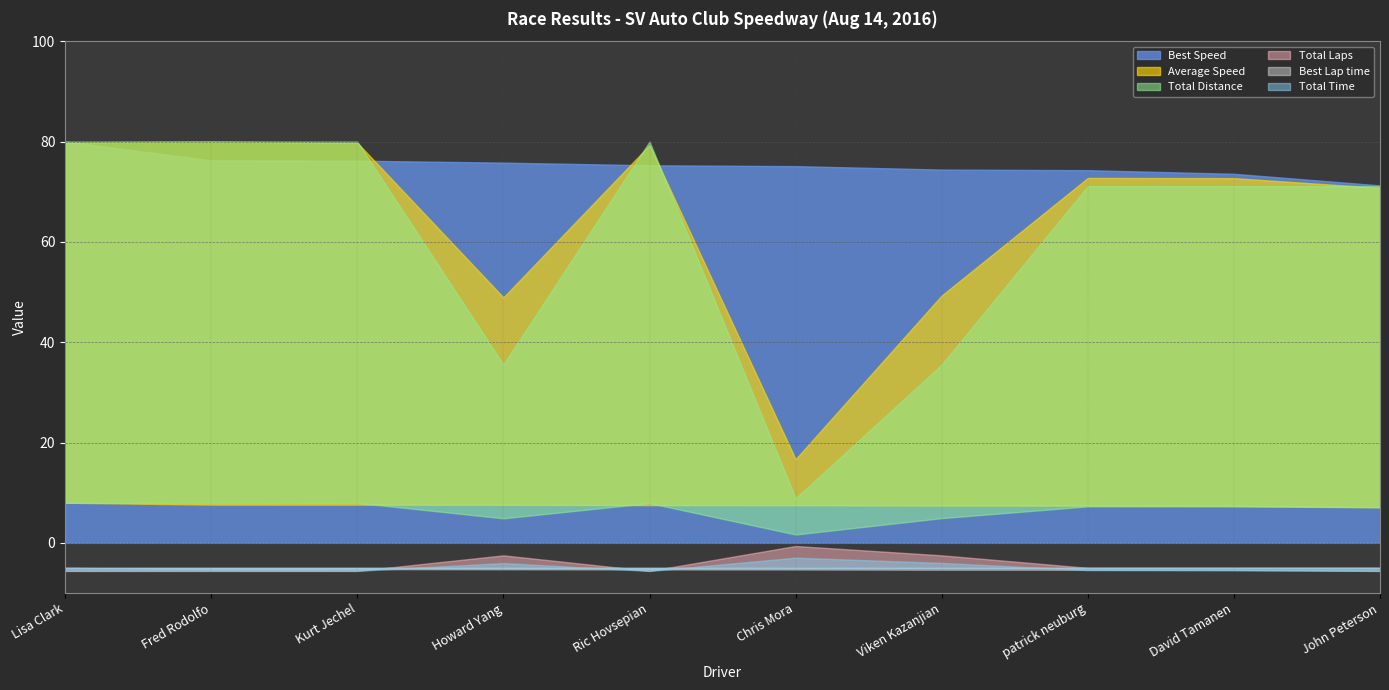

Is the value of Total Time at Chris Mora greater than the value of Total Laps at patrick neuburg?

Yes